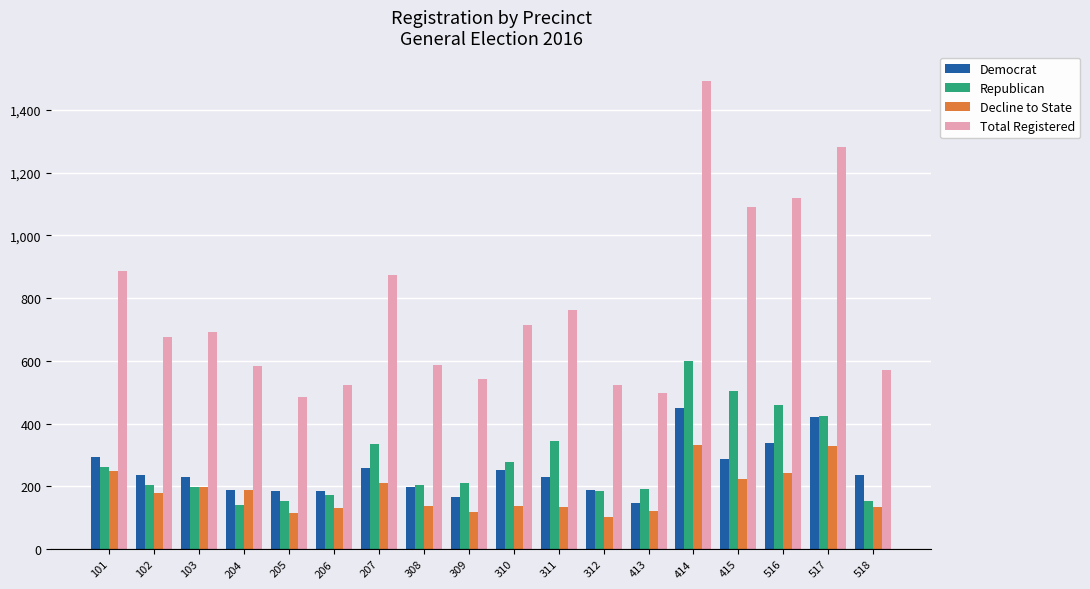

How many bars are there in each group?

4